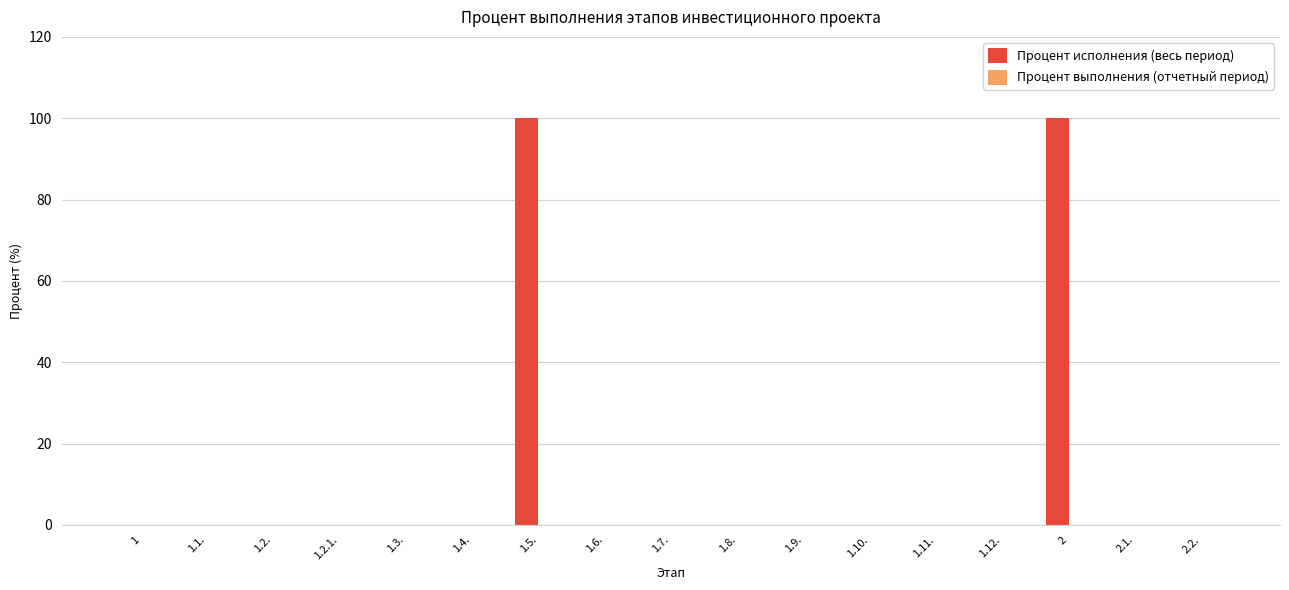

What is the maximum value shown in the chart?

100